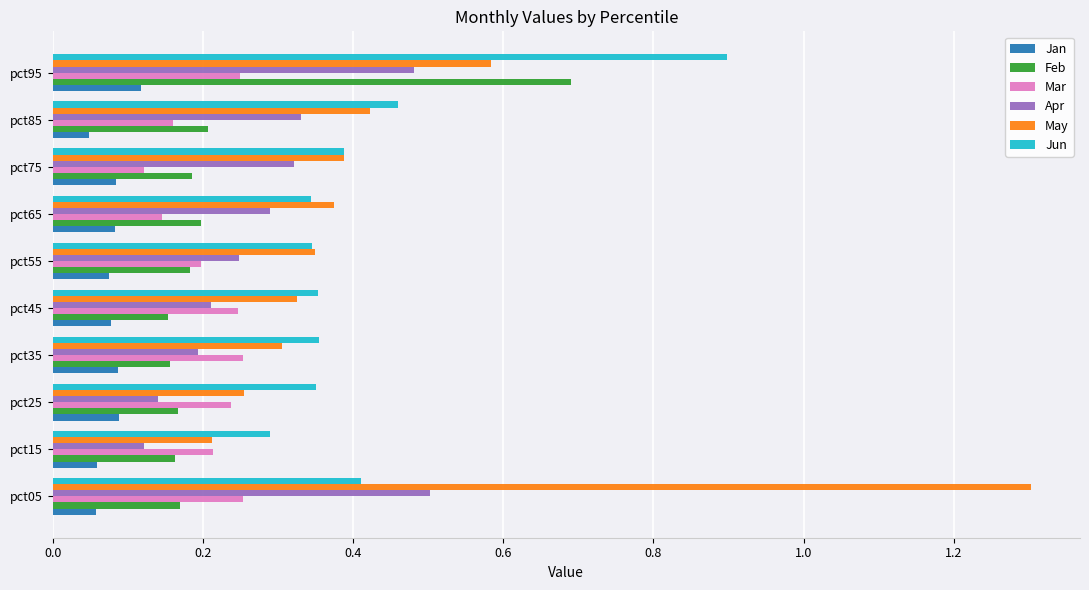

Count the Jun values in the range 0 to 1.

10